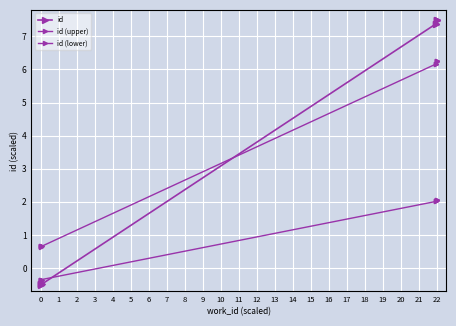

How many data points in id are less than 7?

5